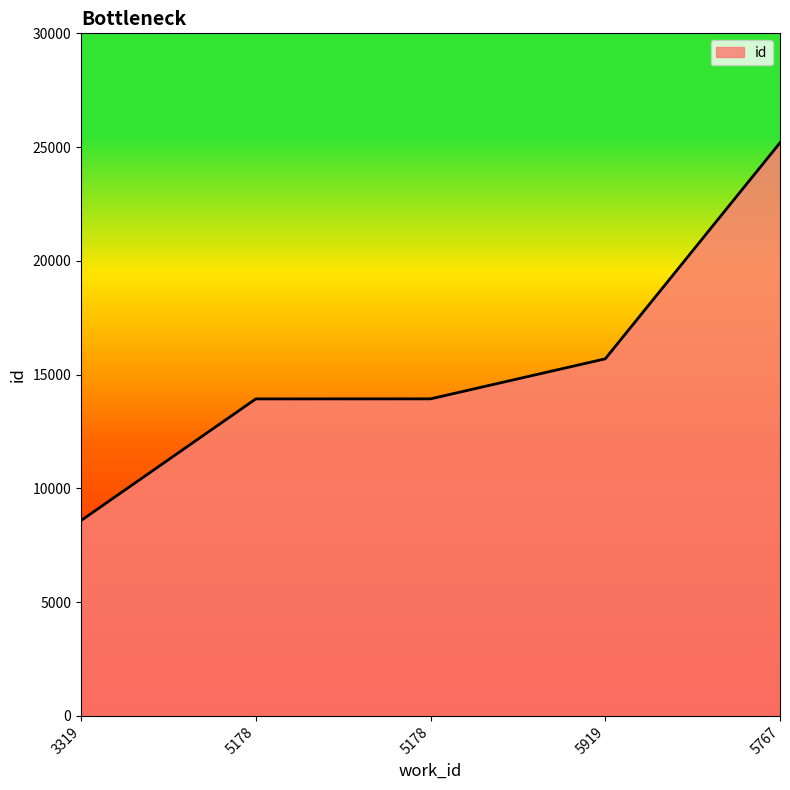

Which has a higher value, 5767 or 3319?

5767